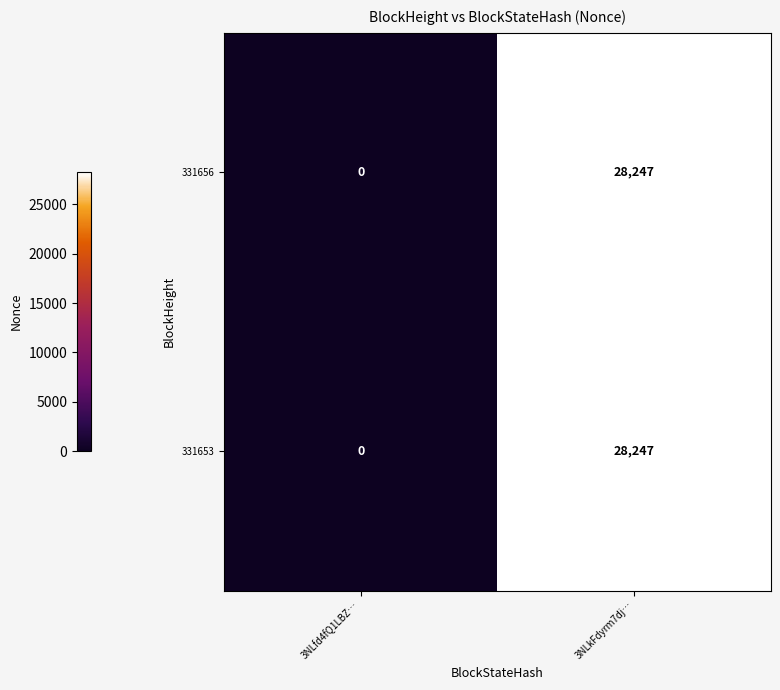

Is it true that 331653 equals 0 at 3NLfd4fQ1LBZ…?

True